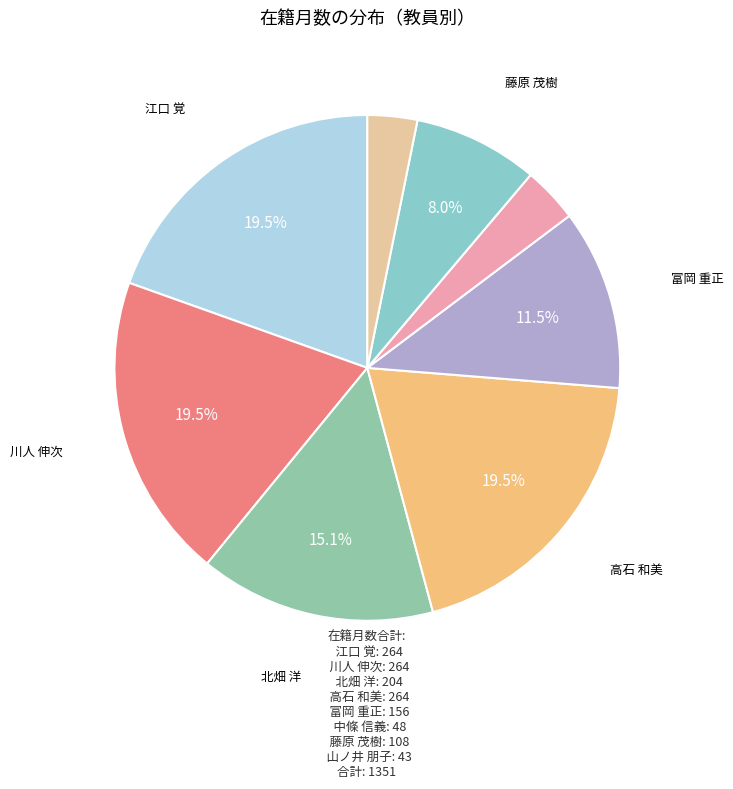

How many segments does this pie chart have?

8